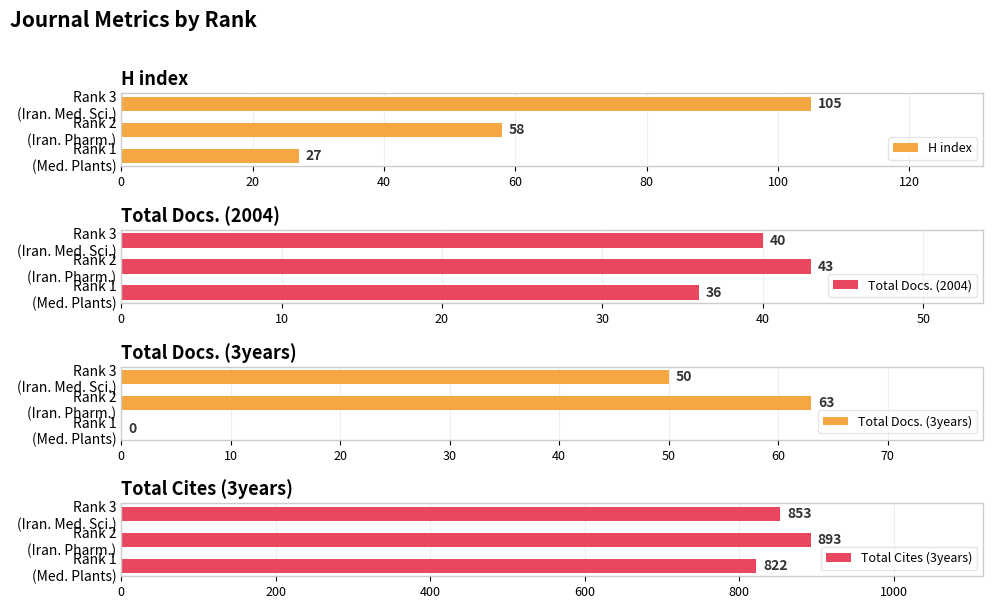

What is the sum of all Total Cites (3years) values?

2568